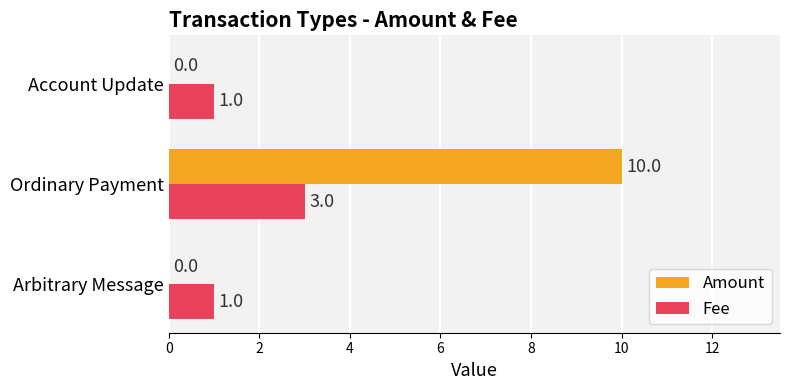

What is the average value of the Amount series?

3